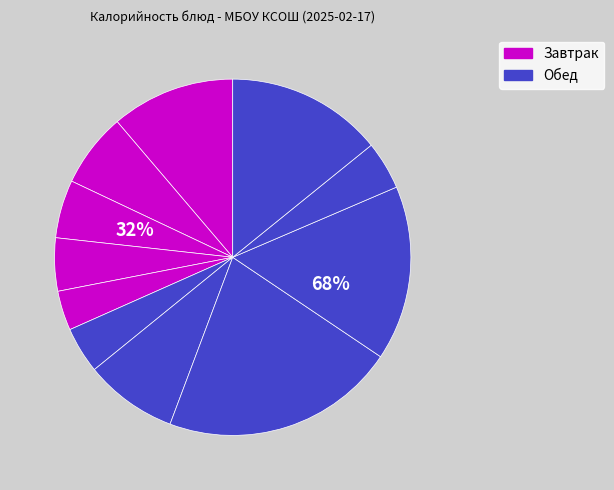

Does any single category account for the majority?

No